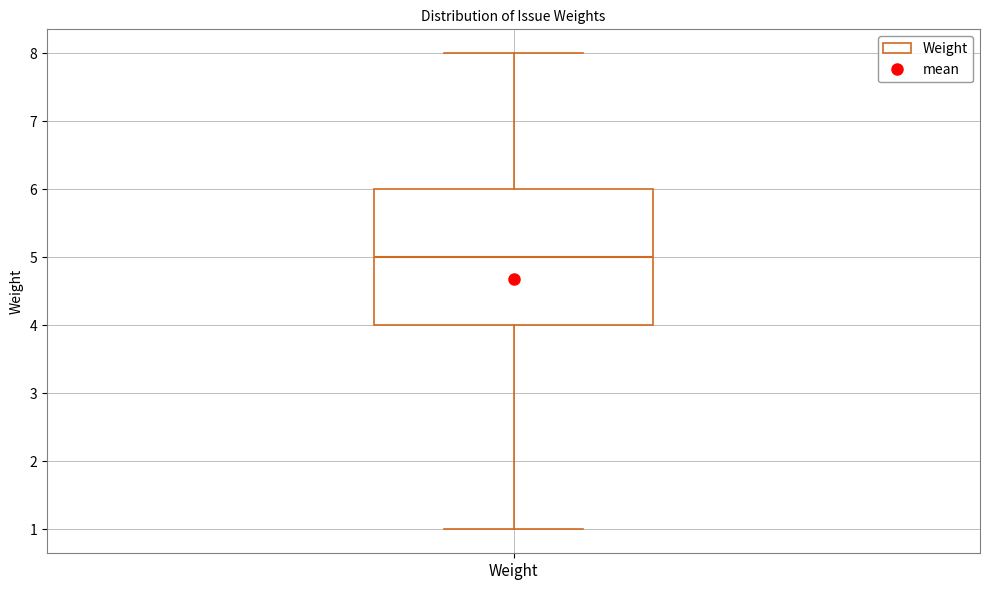

Where does the median line of the box for Weight sit on the y-axis? The values are not printed on the chart, so give them approximately, as read against the axis.

5